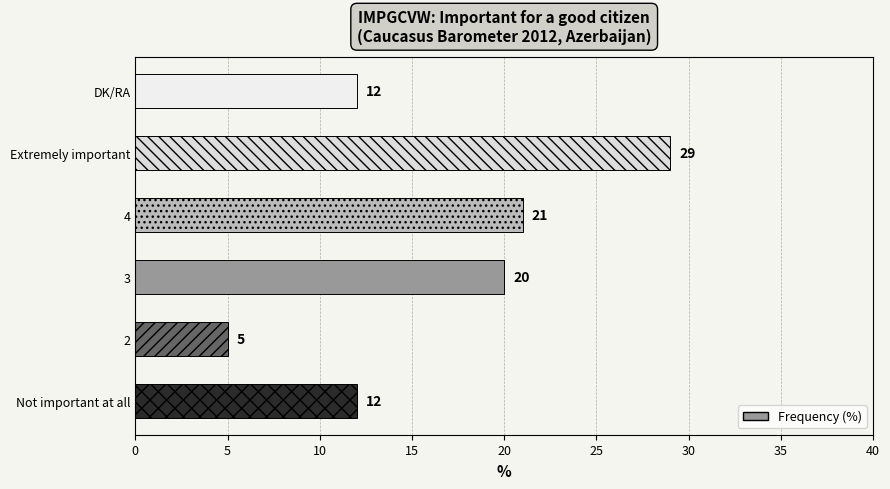

At which label is the value closest to 17?

3